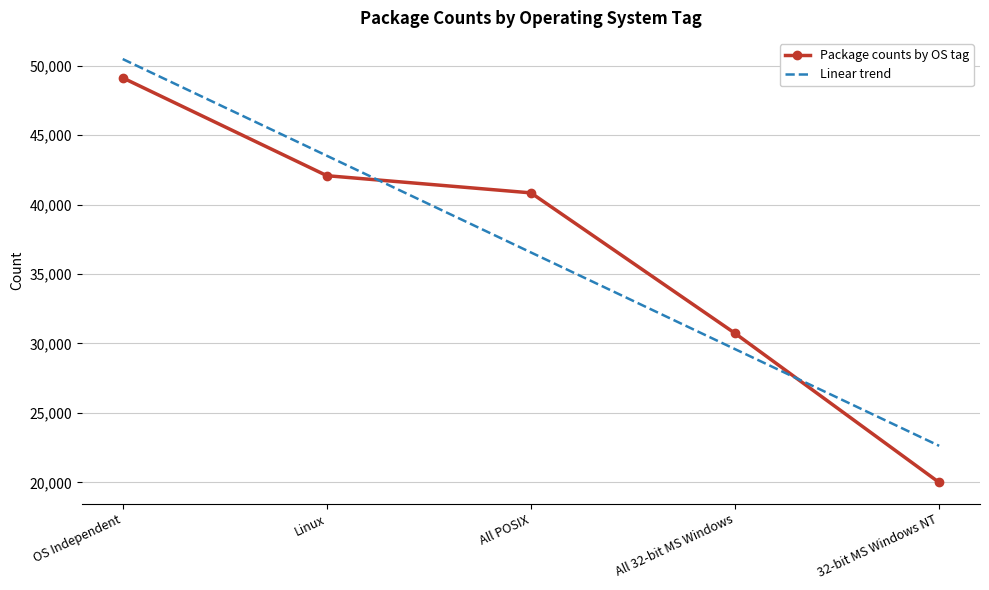

The value of Package counts by OS tag at OS Independent is 81544.4. True or false?

False